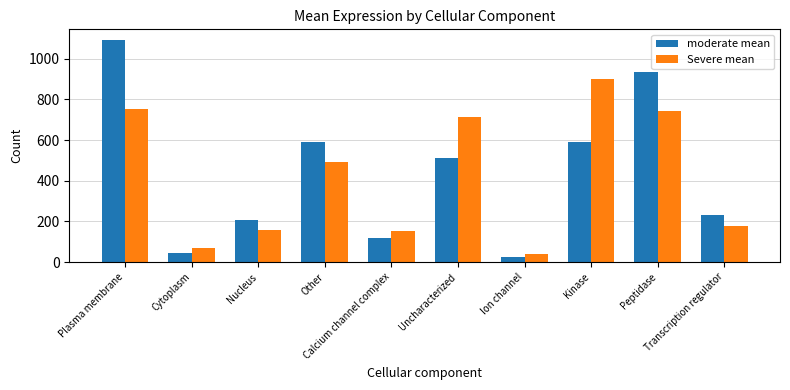

What are all the series names shown in the legend?

moderate mean, Severe mean